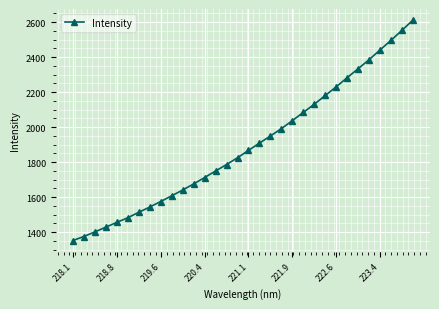

What is the value of the 12th point from the left?

1674.9